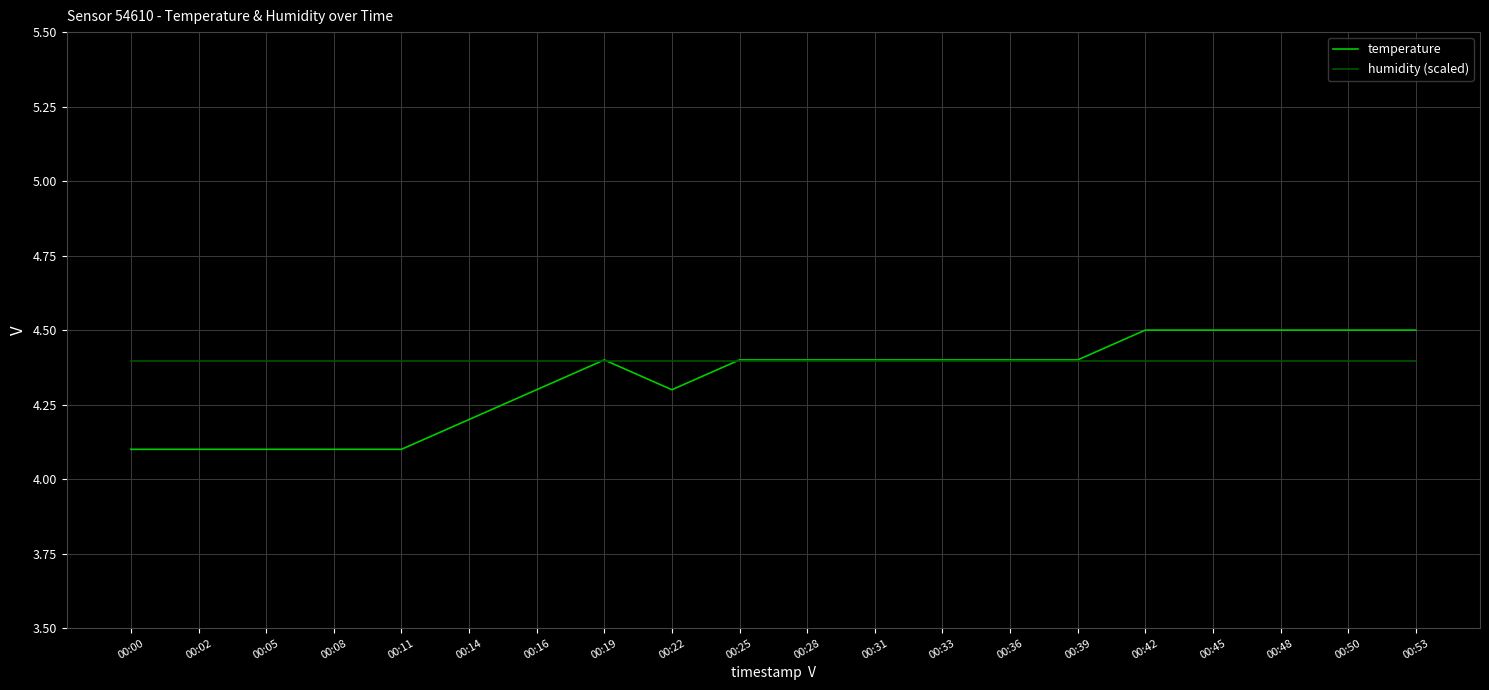

Rank the series by their maximum value, from highest to lowest.

temperature, humidity (scaled)